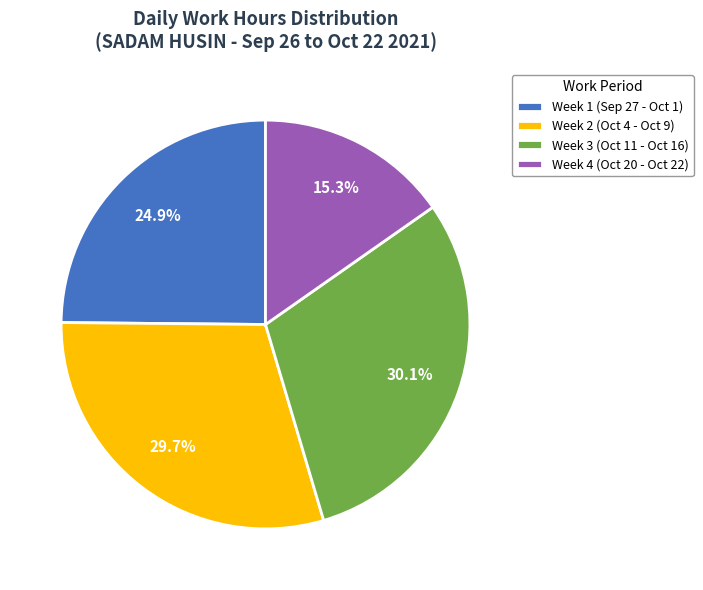

How many slices are in this pie chart?

4